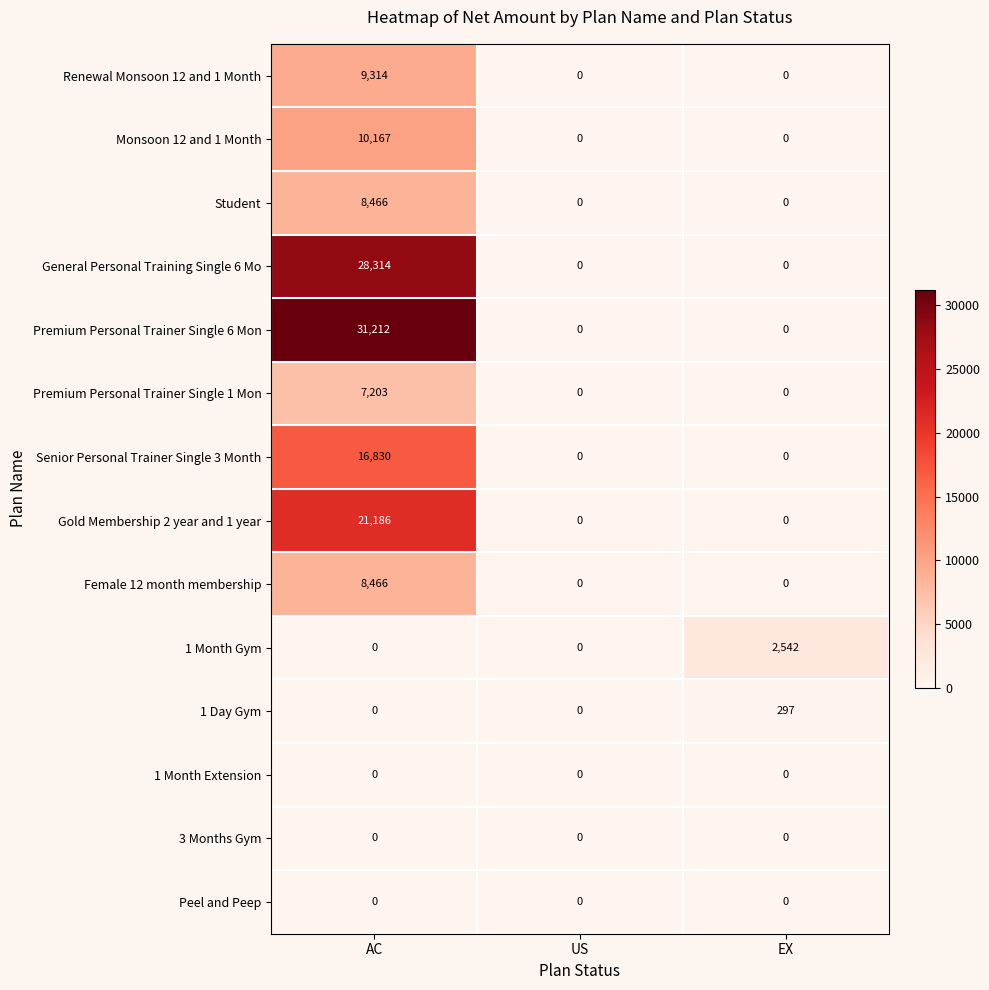

How many data points does each series have?

3